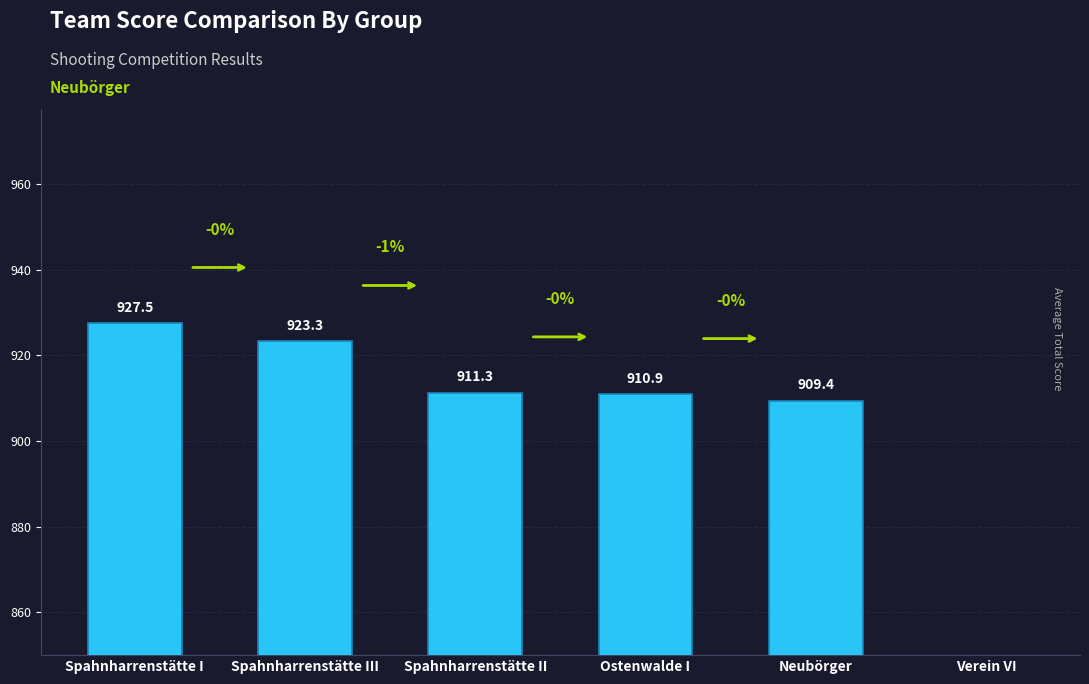

Where is the data nearest to the value 463?

Neubörger